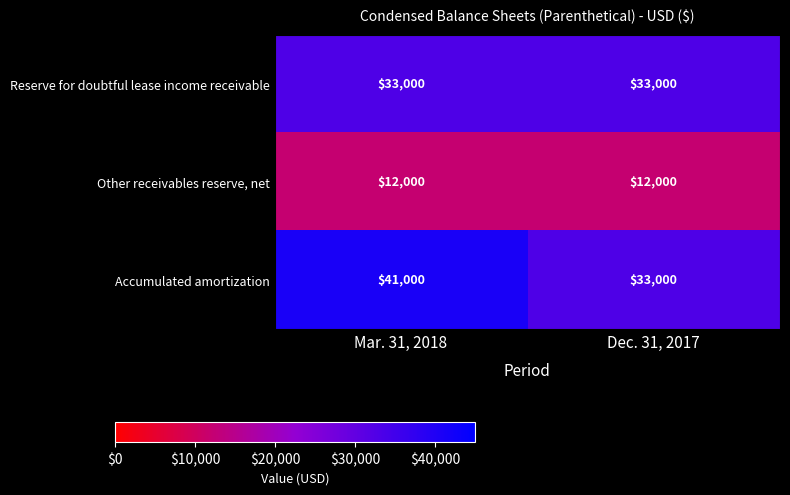

What is the sum of all Reserve for doubtful lease income receivable values?

66000